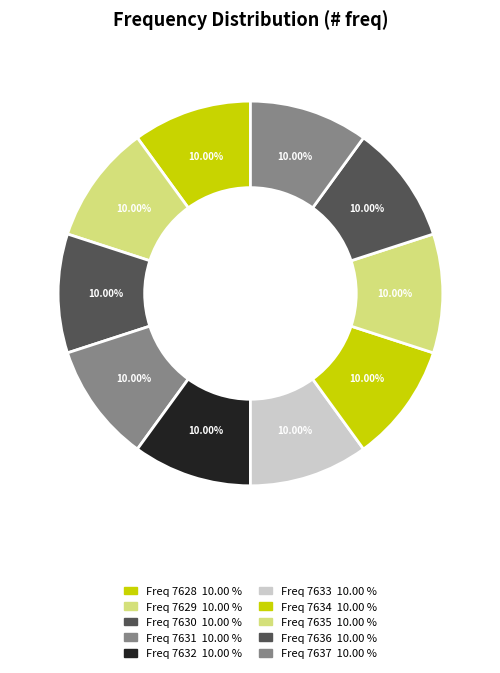

How many slices are in this pie chart?

10